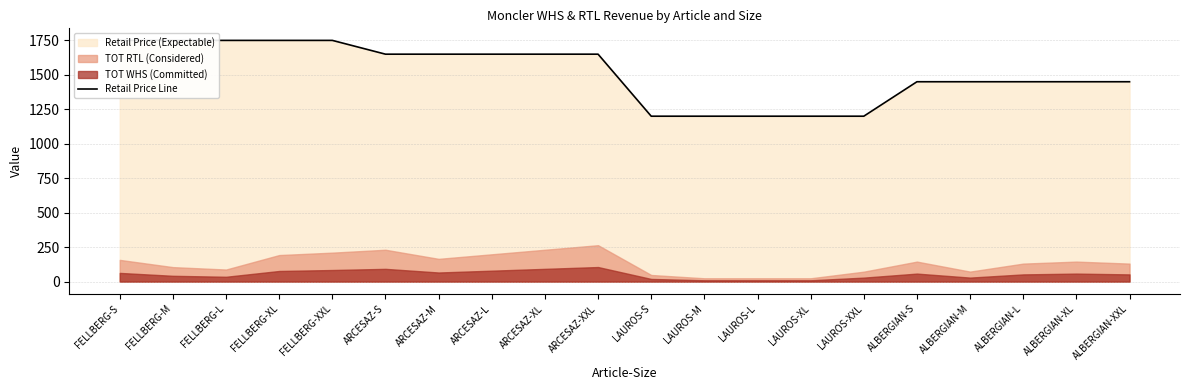

What is the difference between the second highest and minimum values?

550